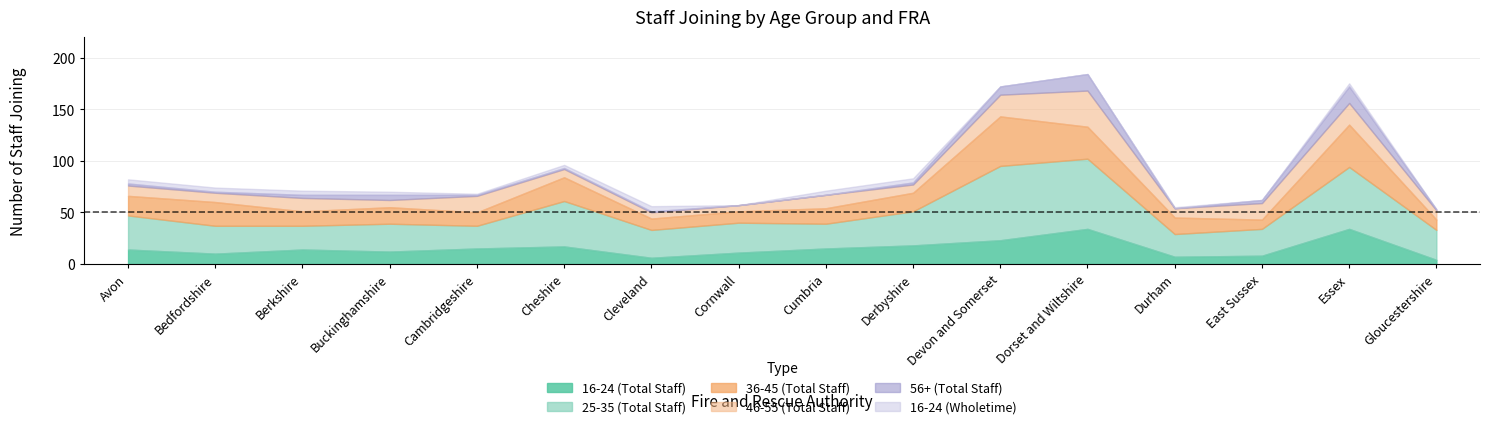

True or false: 16-24 (Wholetime) has a value of 3 at Buckinghamshire.

True